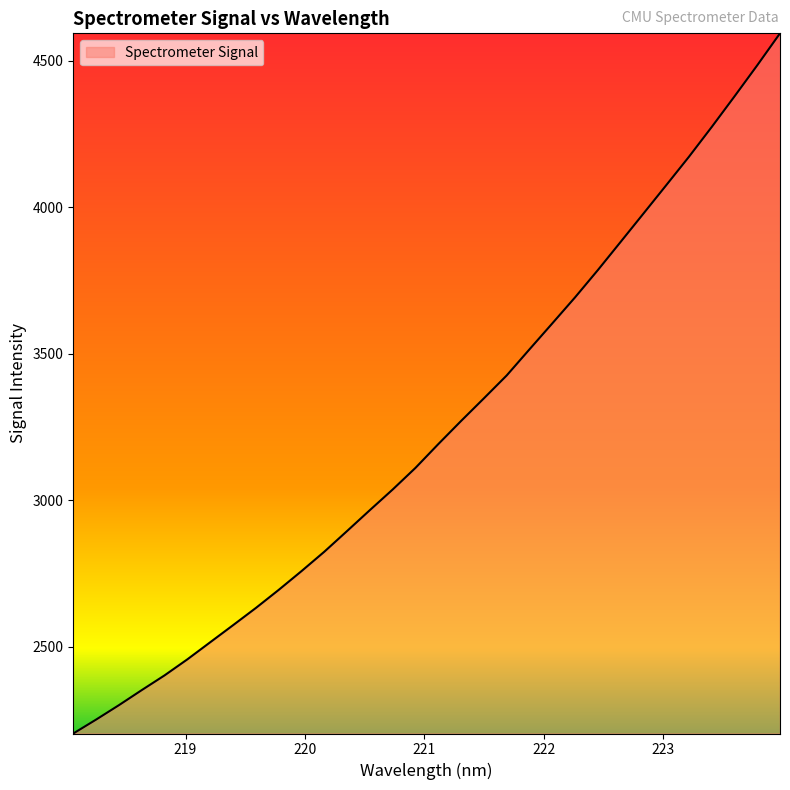

What is the difference between the maximum and minimum values?

2389.4